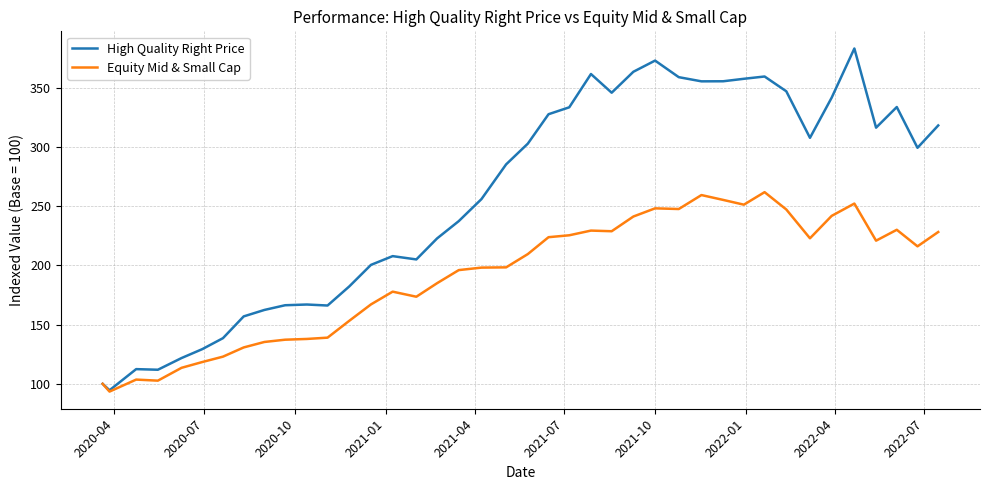

What is the minimum value for Equity Mid & Small Cap?

93.5